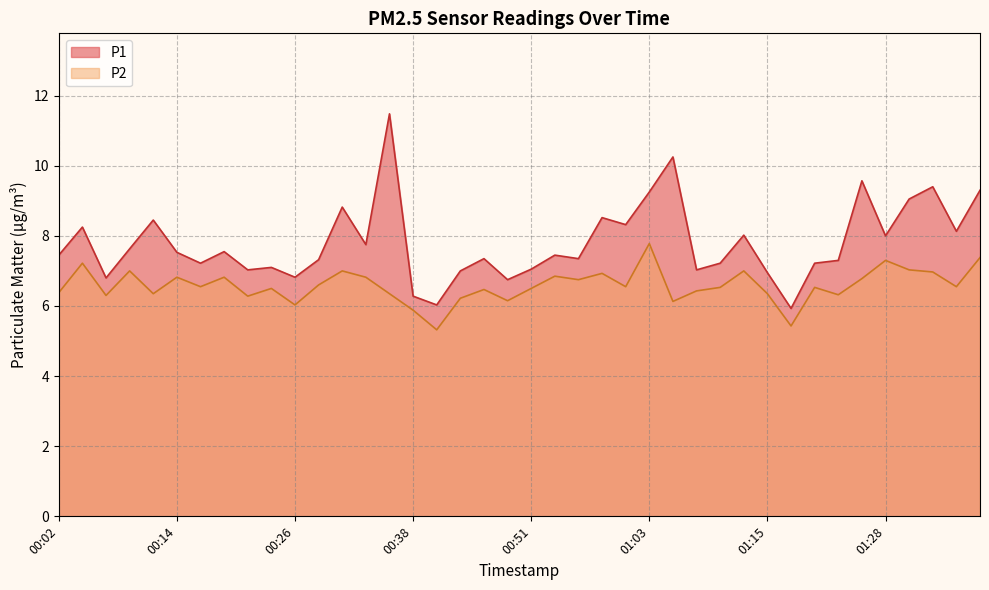

Which series has the largest total across all categories?

P1